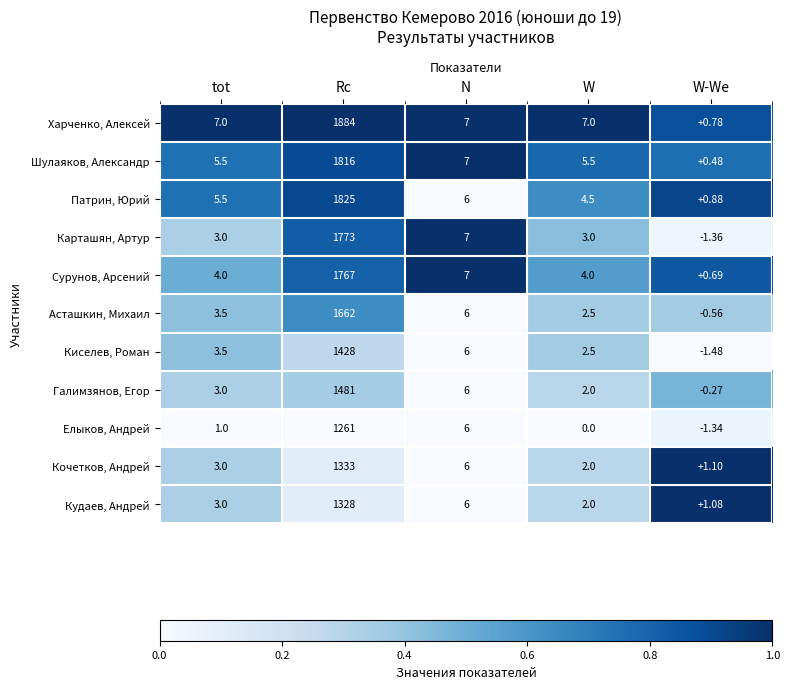

Is the value of Шулаяков, Александр at W-We greater than the value of Галимзянов, Егор at N?

No